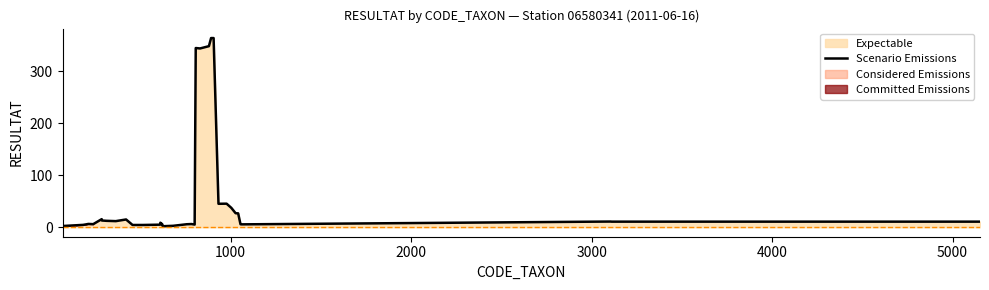

What is the highest value of the Scenario Emissions series?

364.2